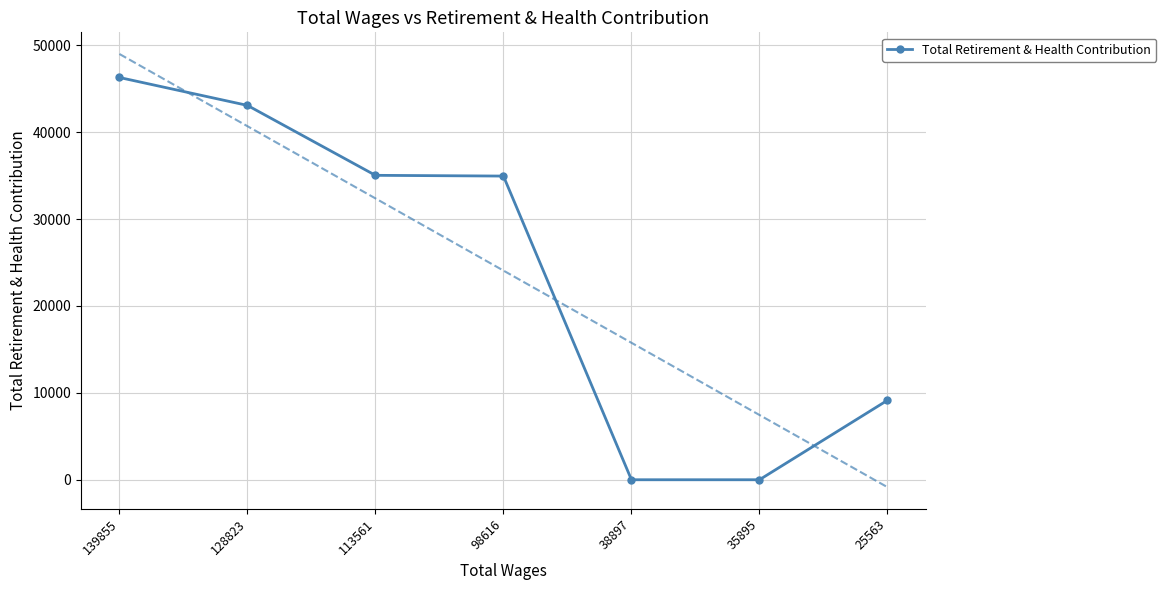

Reading left to right, list all the values displayed in this chart.

139855=46297	128823=43086	113561=35037	98616=34952	38897=0	35895=0	25563=9144